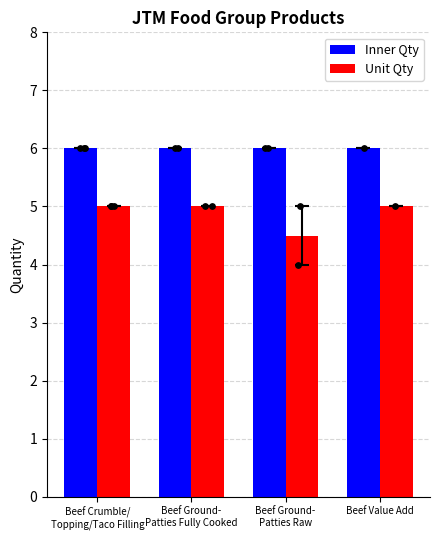

At which category is the sum across all series the highest?

Beef Crumble/
Topping/Taco Filling